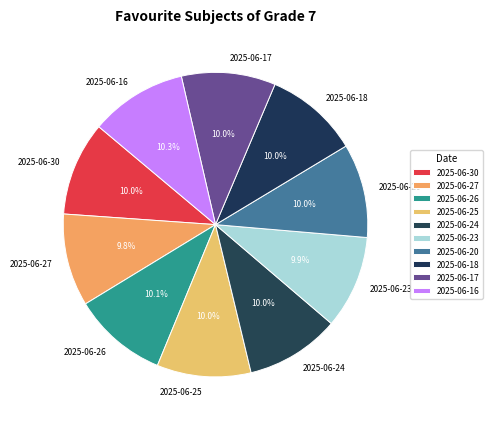

To the nearest percent, what portion does 2025-06-17 represent?

10%